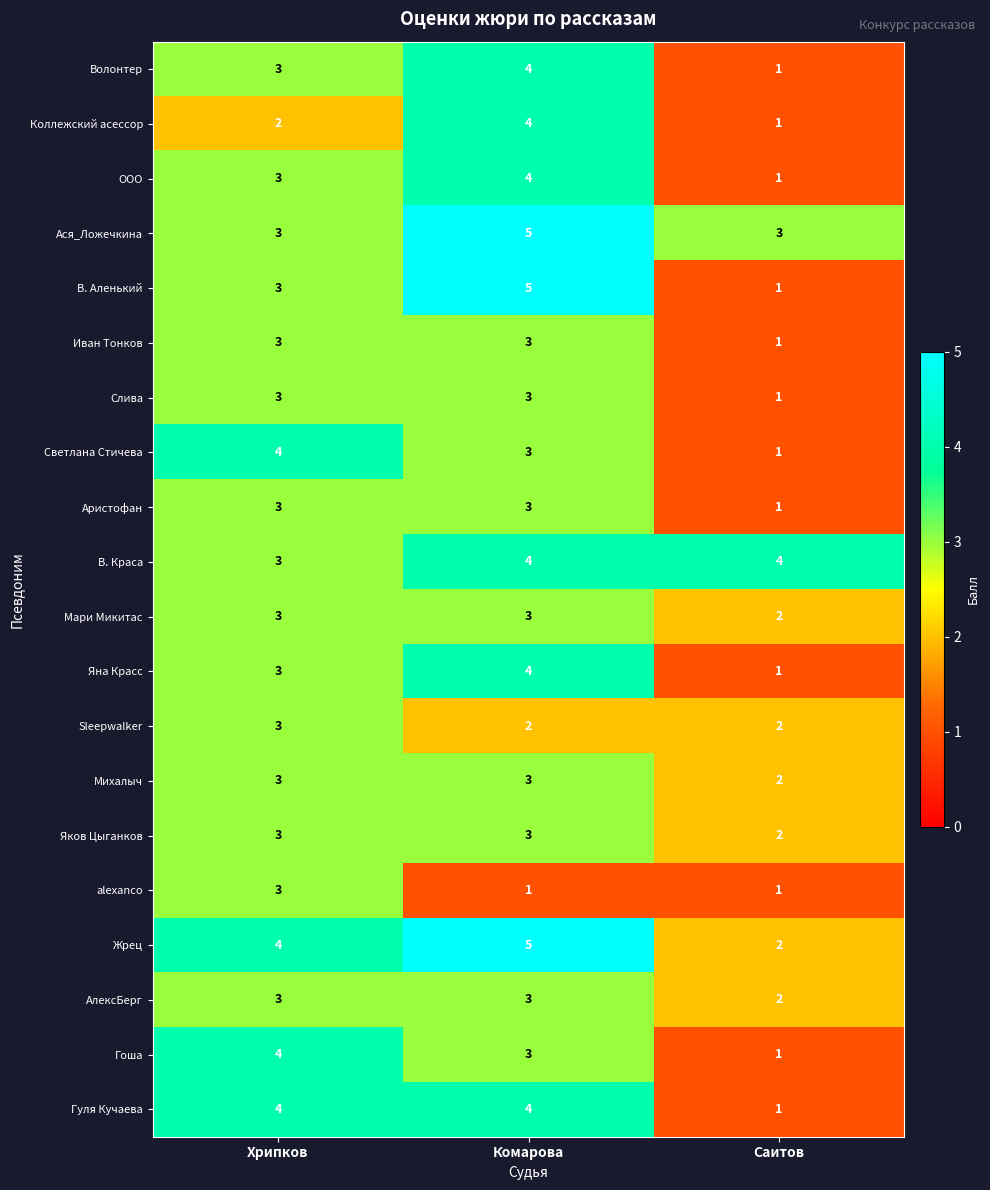

What is the difference between the highest and lowest values at Комарова?

4